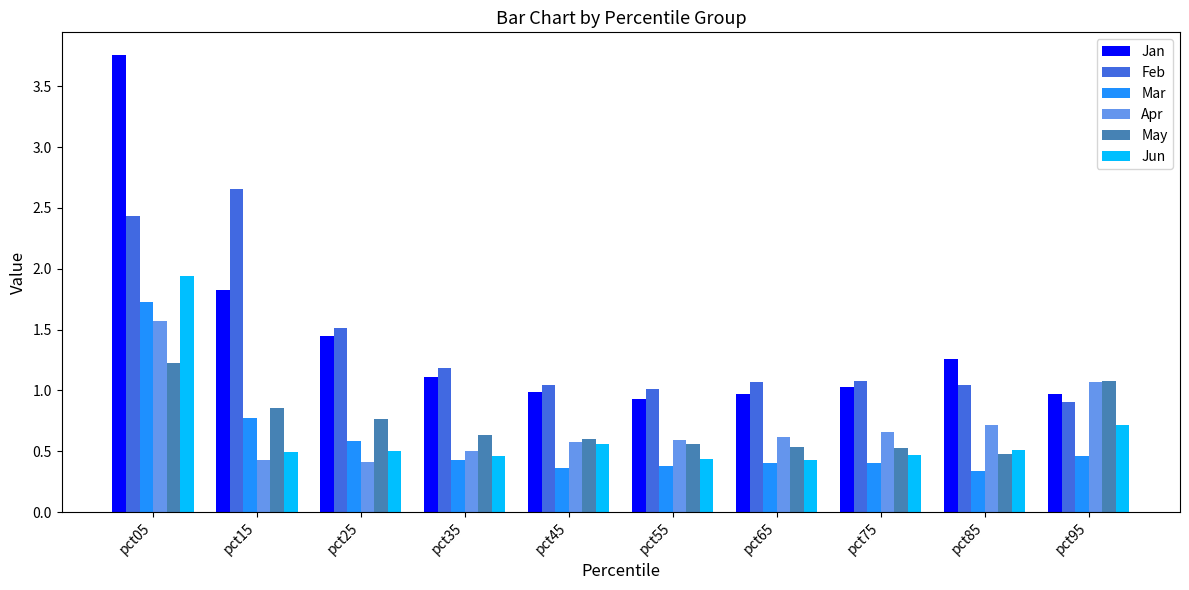

Is the value of Jan at pct45 greater than the value of Jun at pct65?

Yes